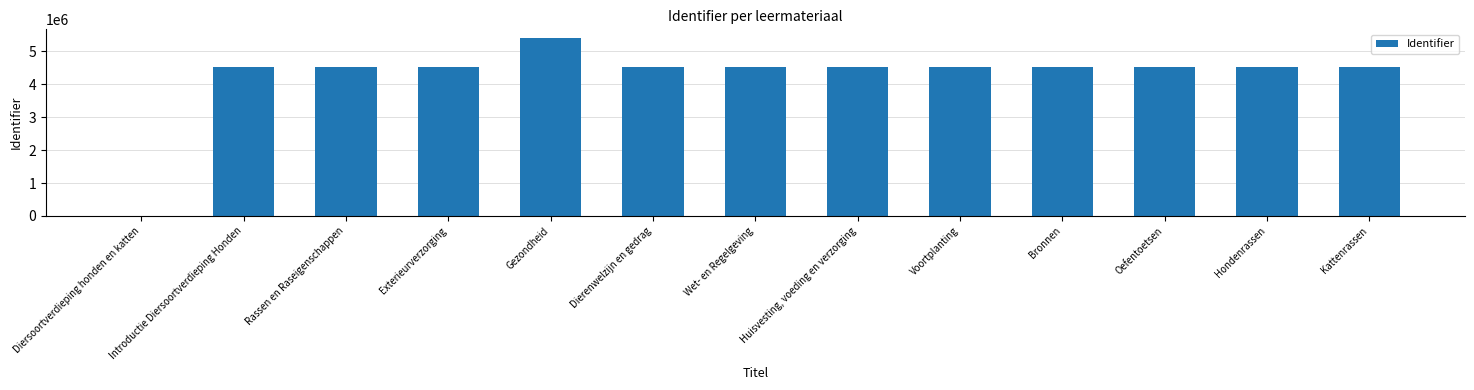

What is the sum of all values?

55076517